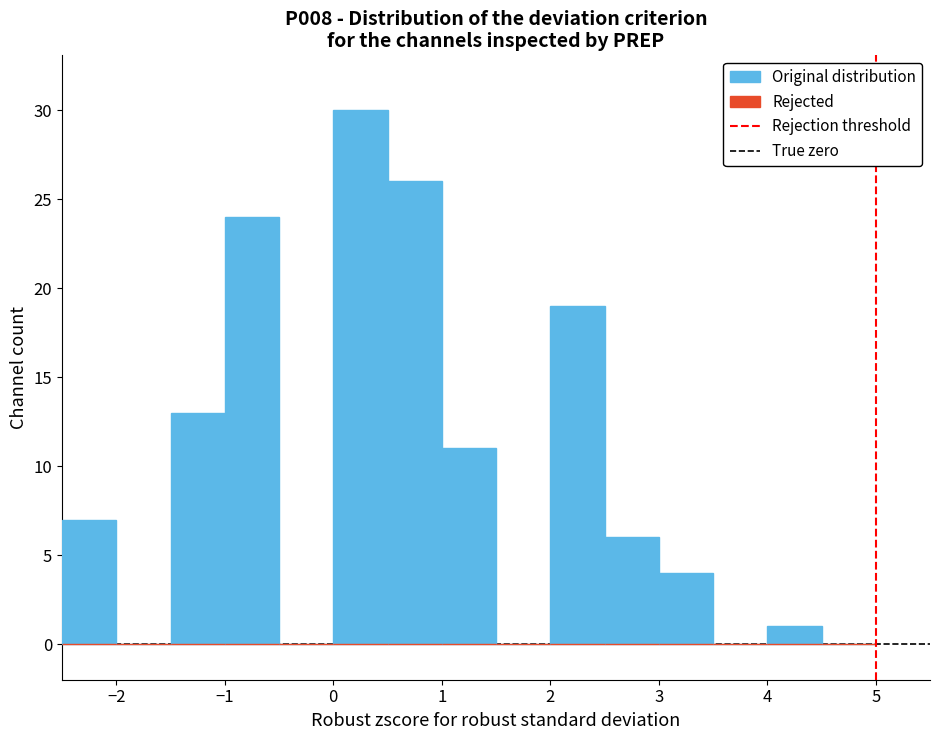

Which range on the x-axis has the tallest bar?

0.0 to 0.5